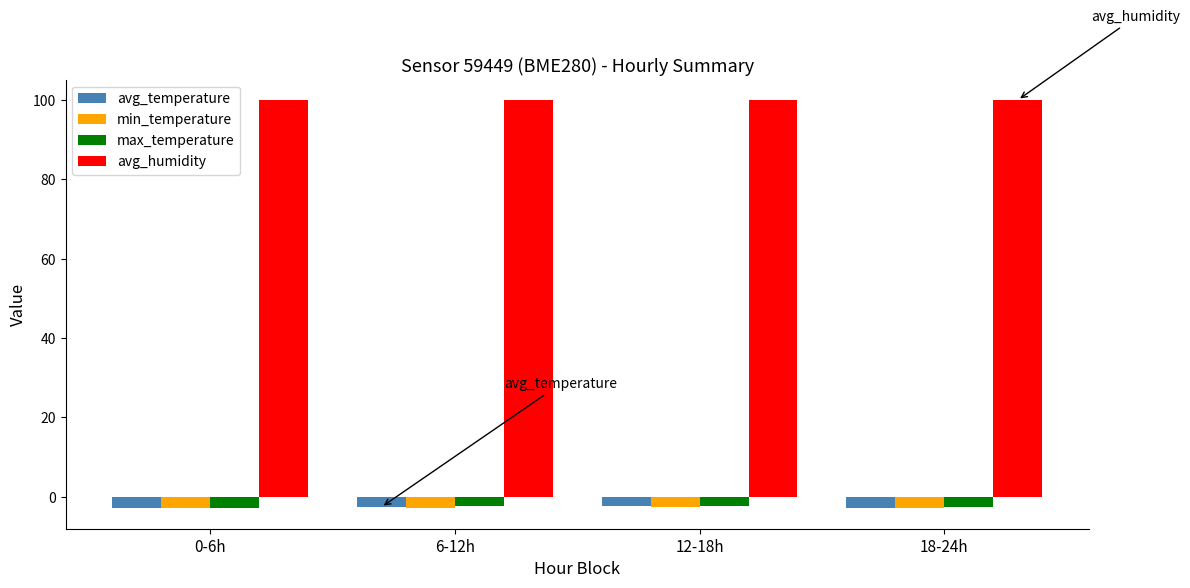

What is the label of the 3rd bar from the left?

12-18h